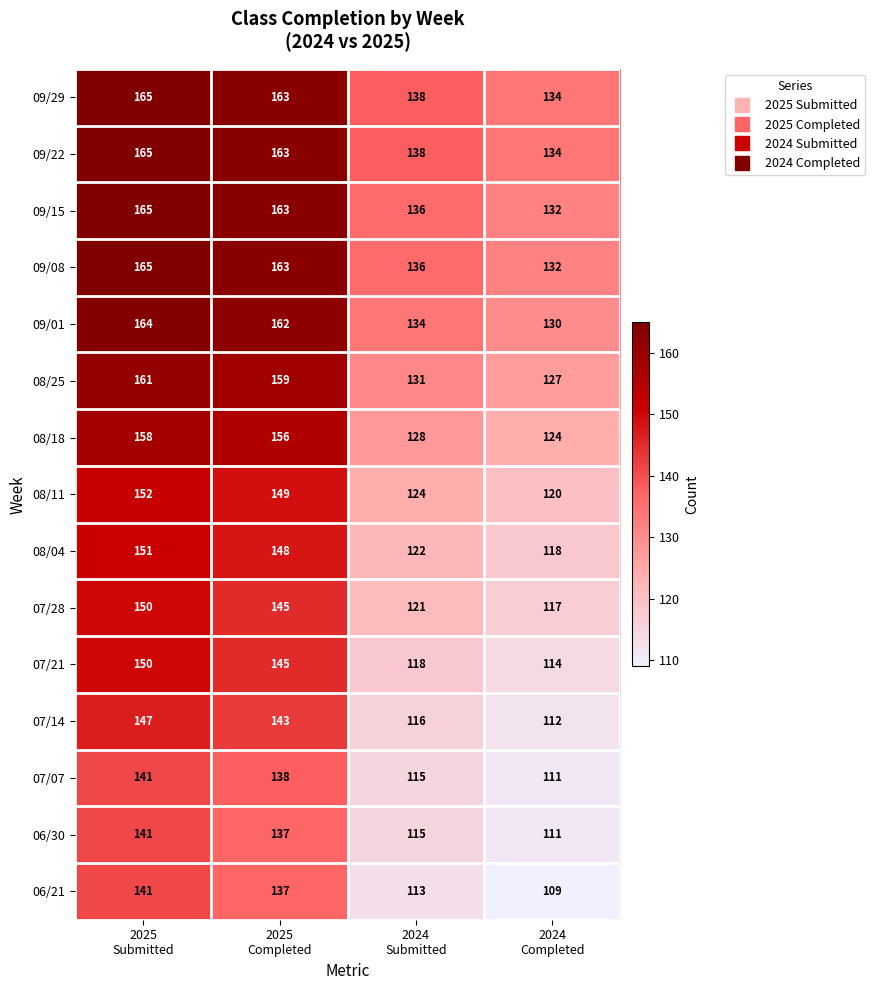

At which category is the sum across all series the highest?

2025
Submitted